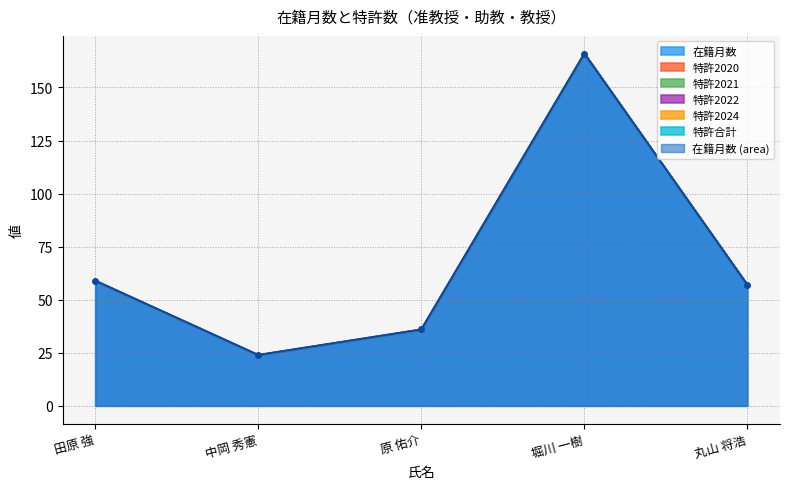

What is the label of the 4th point from the right?

中岡 秀憲